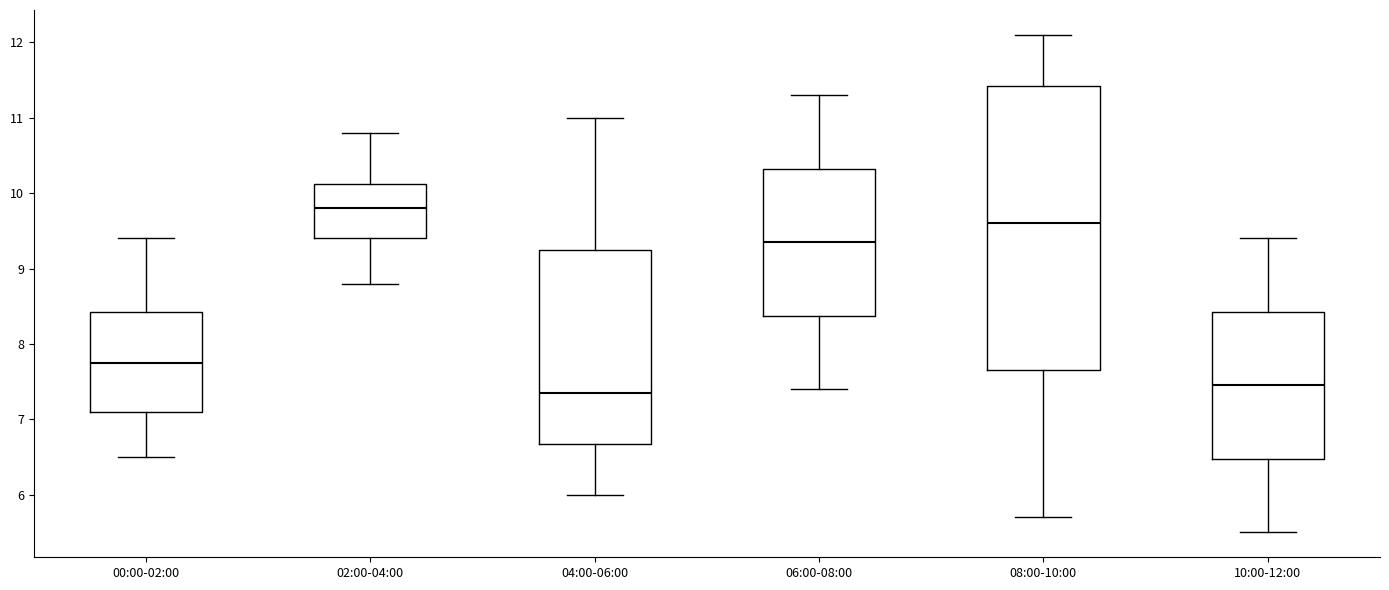

Where does the median line of the box for 06:00-08:00 sit on the y-axis? The values are not printed on the chart, so give them approximately, as read against the axis.

9.4